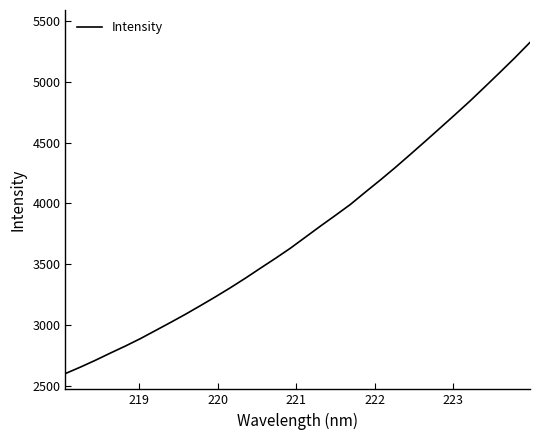

True or false: there are more than 2 points higher than both neighbors.

False